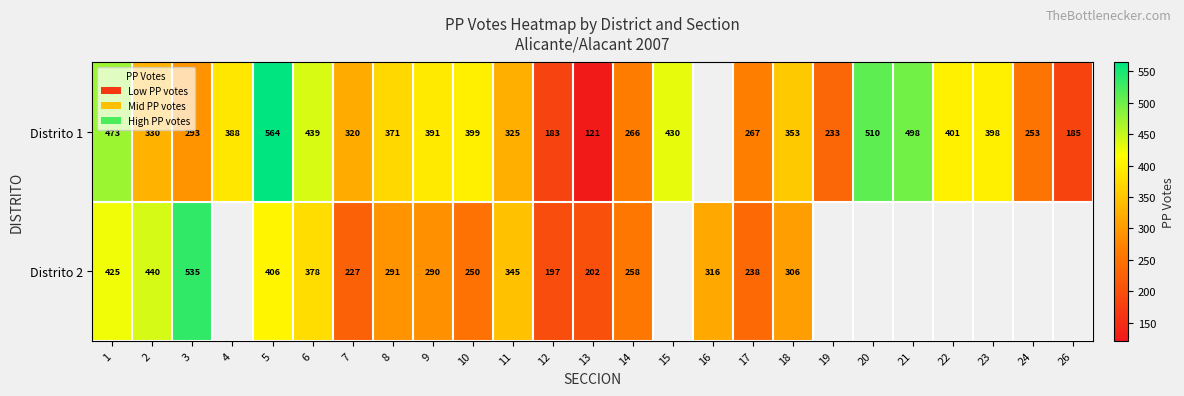

What is the total value across all series at 17?

505